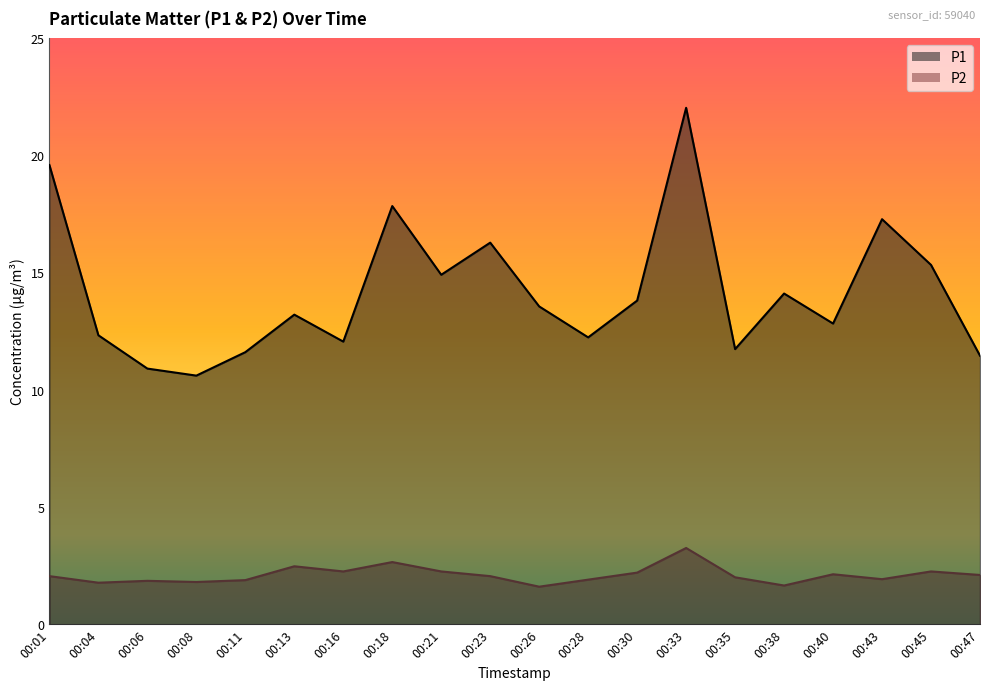

At which category is the sum across all series the highest?

00:33